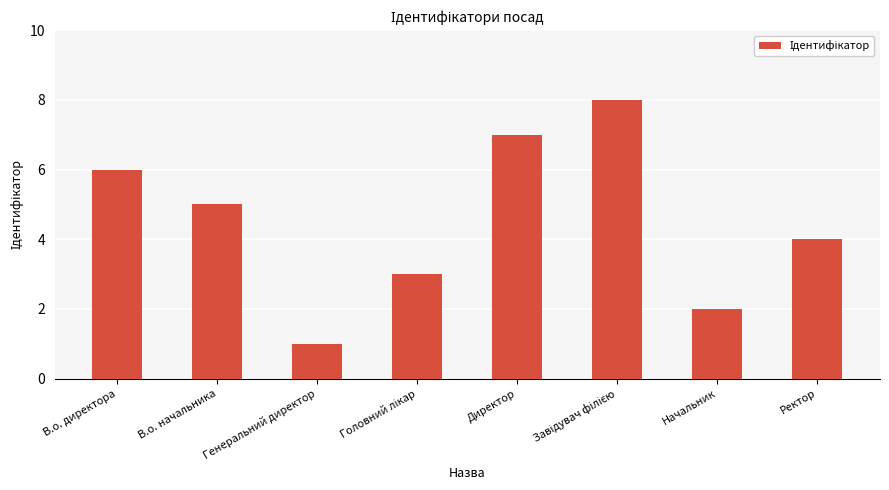

At which label is the value closest to 4?

Ректор